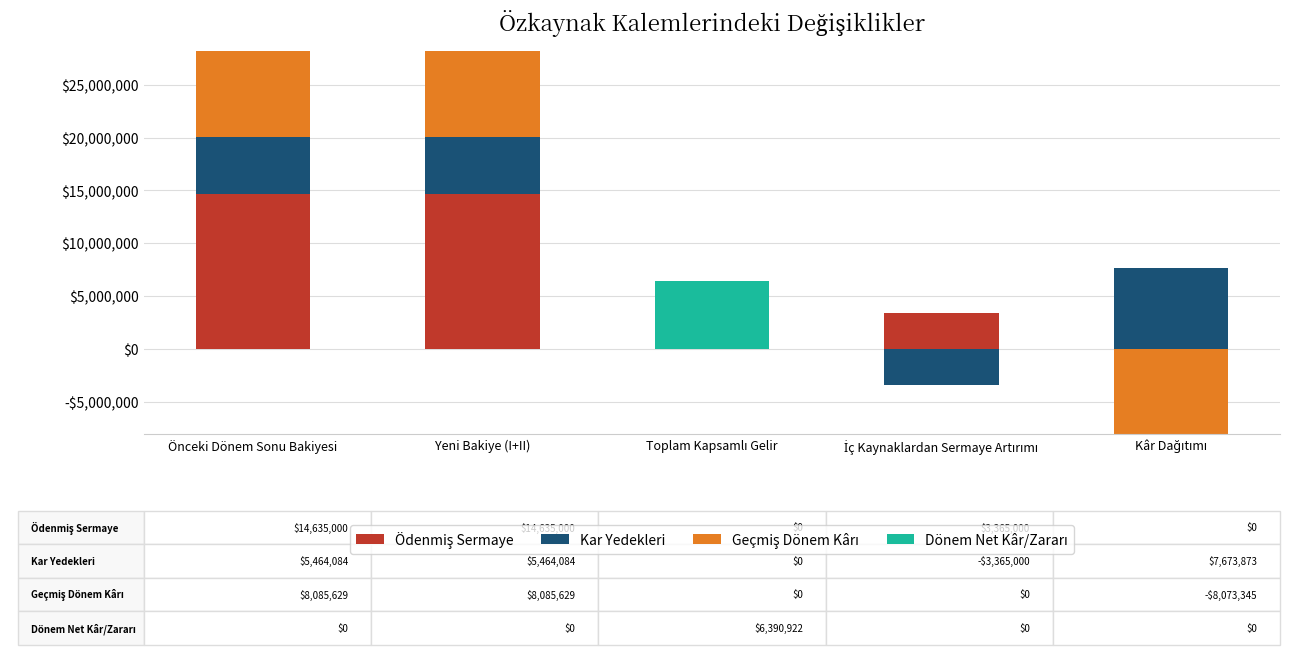

What is the maximum value for Kar Yedekleri?

7673873